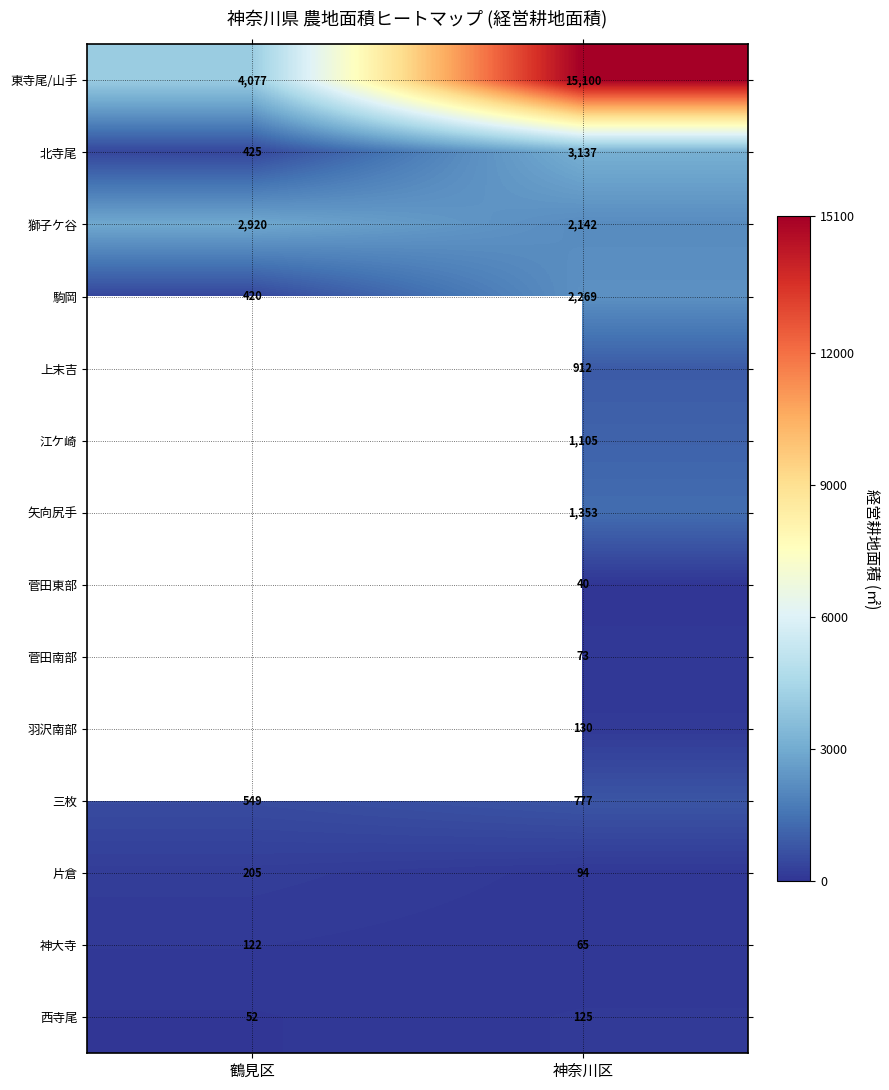

At which category does the chart reach its peak across all series?

神奈川区